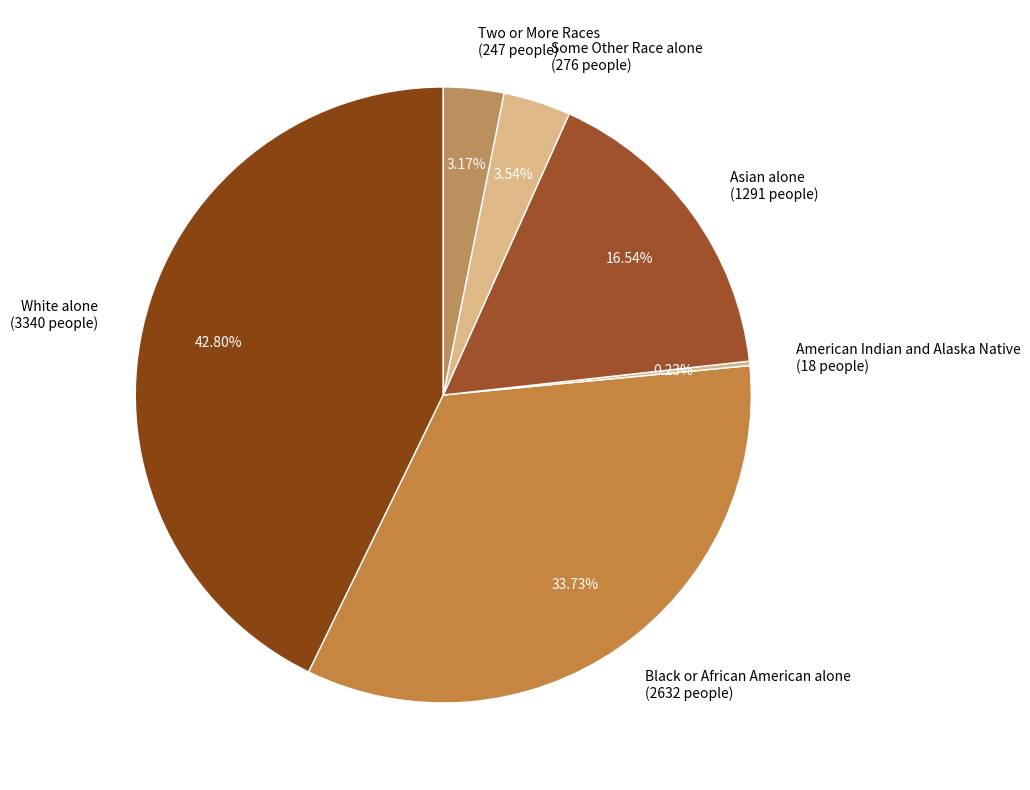

True or false: Asian alone accounts for 11% of the total.

False